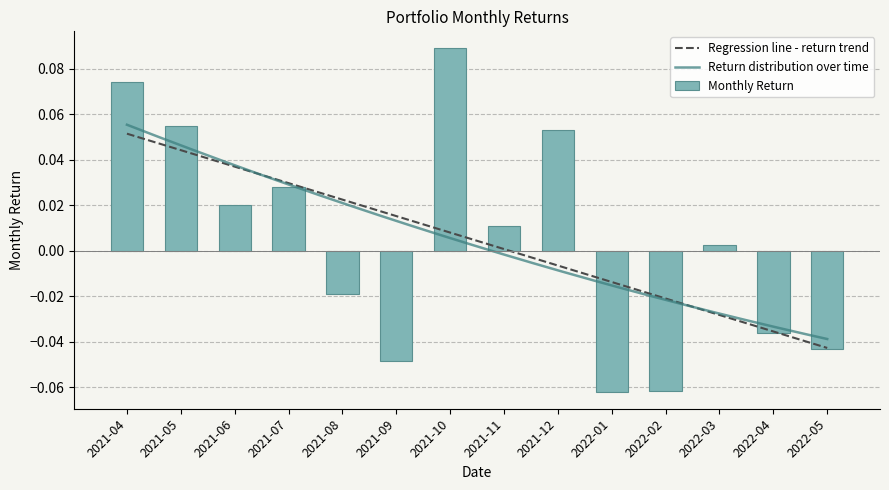

Rank the categories by value from highest to lowest.

2021-10, 2021-04, 2021-05, 2021-12, 2021-07, 2021-06, 2021-11, 2022-03, 2021-08, 2022-04, 2022-05, 2021-09, 2022-02, 2022-01